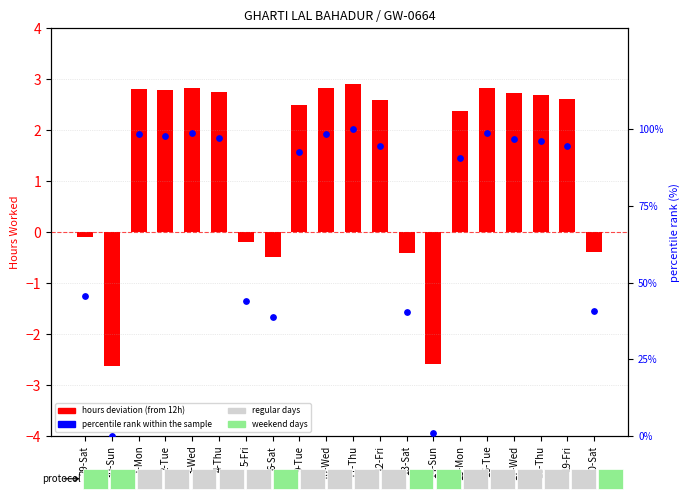

At which category is the sum across all series the highest?

11-Thu